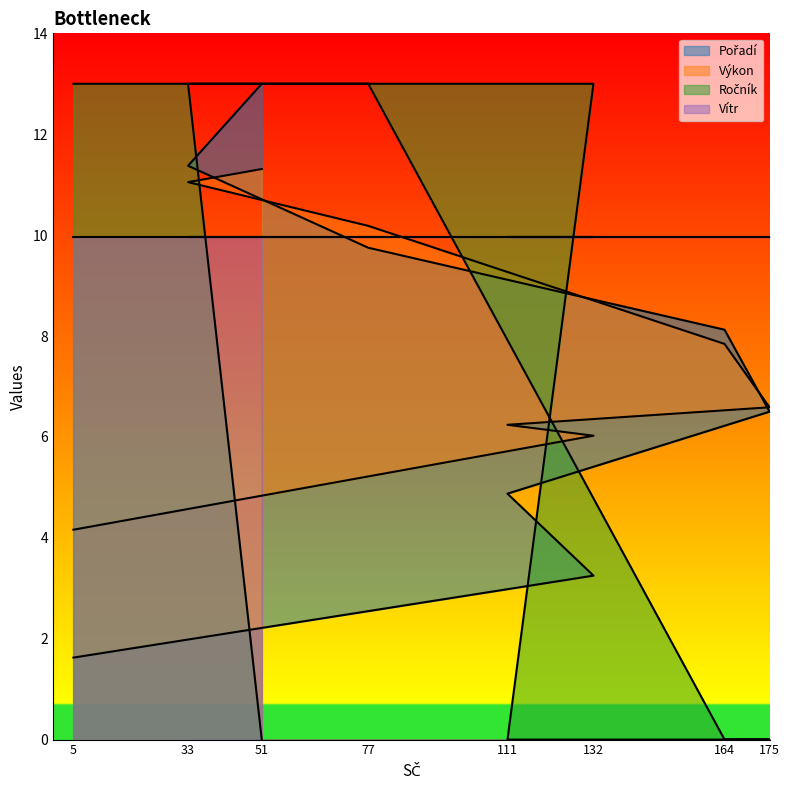

Is the value of Pořadí at 77 greater than the value of Ročník at 175?

Yes